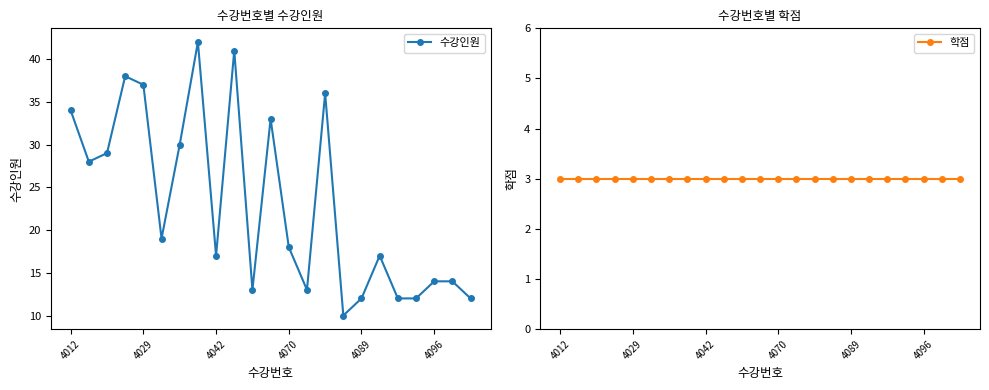

Rank the series by their average value, from highest to lowest.

수강인원, 학점